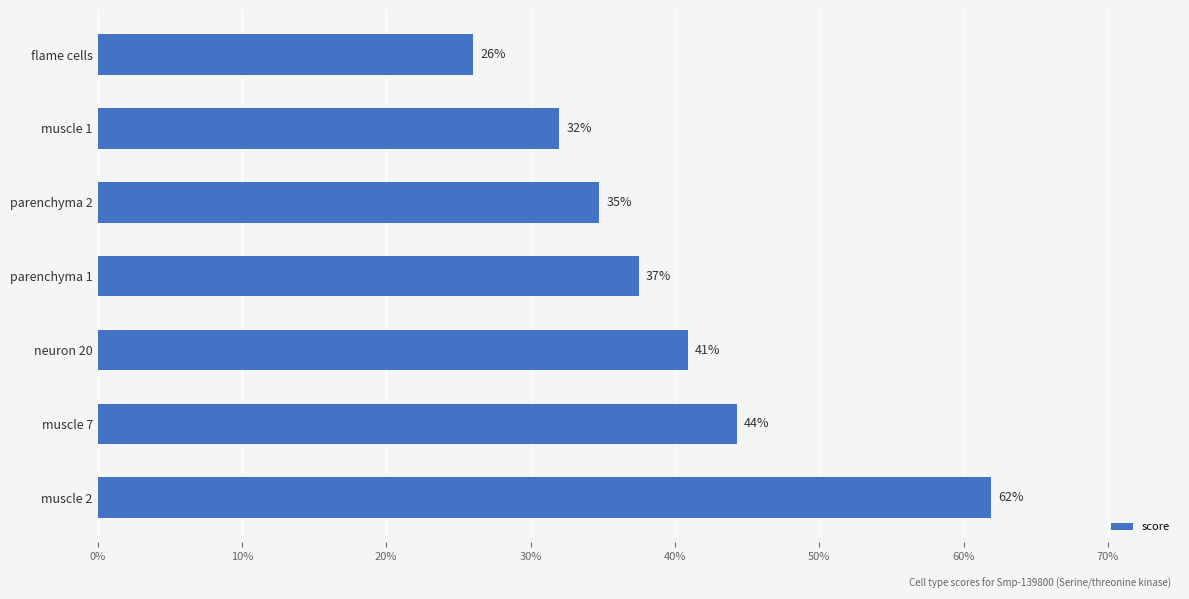

Does the chart contain any negative values?

No